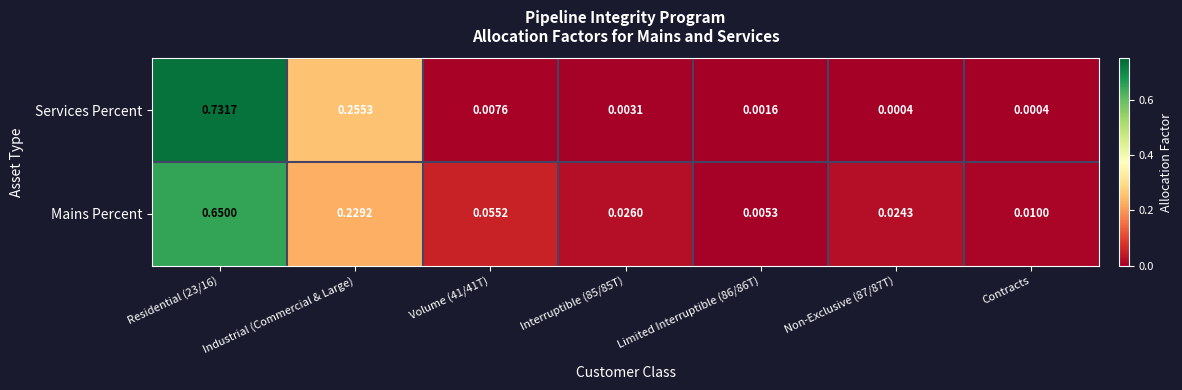

Is the value of Mains Percent at Volume (41/41T) greater than the value of Services Percent at Residential (23/16)?

No